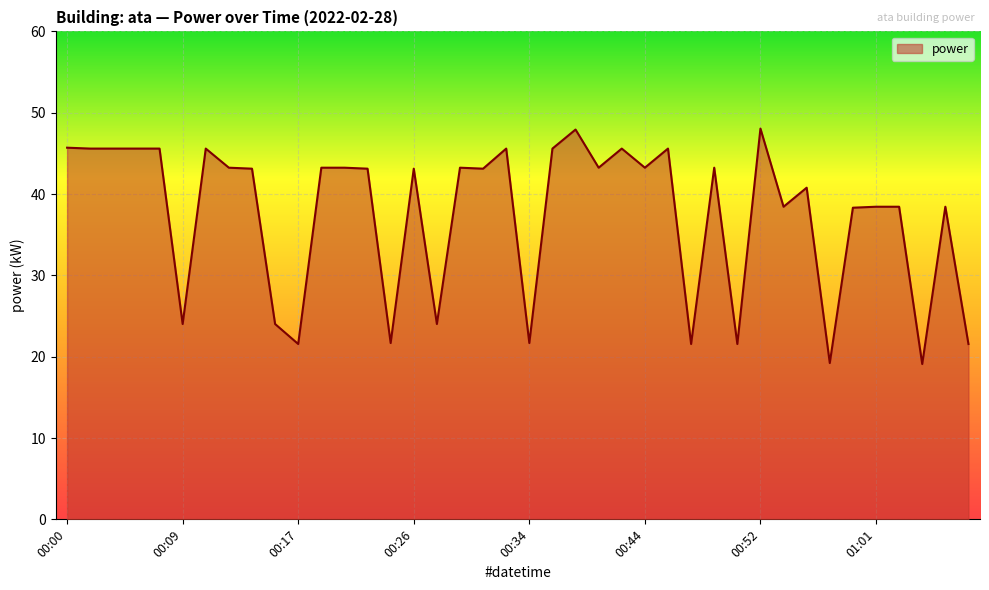

Reading left to right, extract all data points from this chart.

00:00=45.7	00:02=45.6	00:04=45.6	00:06=45.6	00:08=45.6	00:09=24.0	00:11=45.6	00:13=43.2	00:15=43.1	00:16=24.0	00:17=21.6	00:19=43.2	00:21=43.2	00:23=43.1	00:24=21.7	00:26=43.1	00:27=24.0	00:29=43.2	00:31=43.1	00:33=45.6	00:34=21.7	00:36=45.6	00:38=47.9	00:40=43.2	00:42=45.6	00:44=43.2	00:46=45.6	00:47=21.6	00:49=43.2	00:50=21.6	00:52=48.0	00:54=38.4	00:56=40.8	00:57=19.2	00:59=38.3	01:01=38.4	01:03=38.4	01:04=19.1	01:06=38.4	01:07=21.6